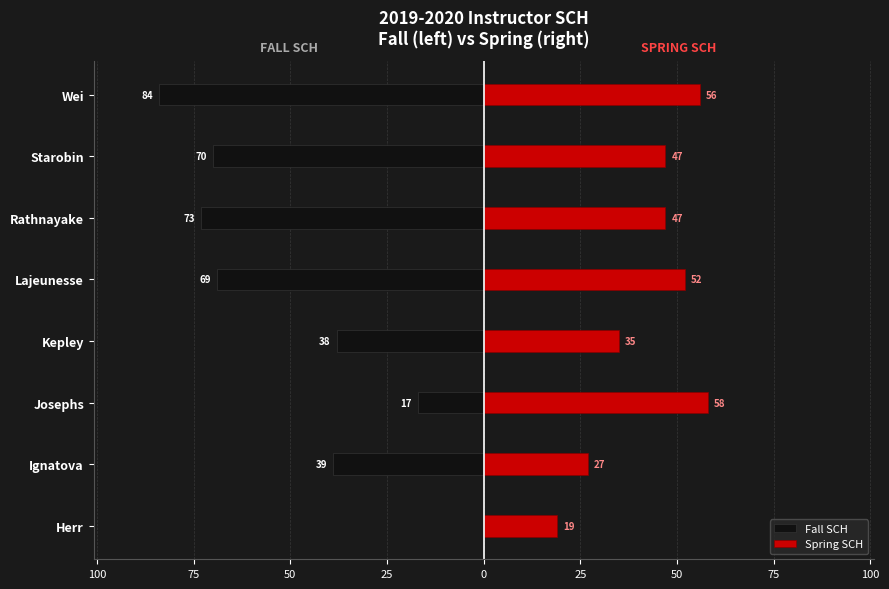

At how many categories does at least one series exceed -38?

8